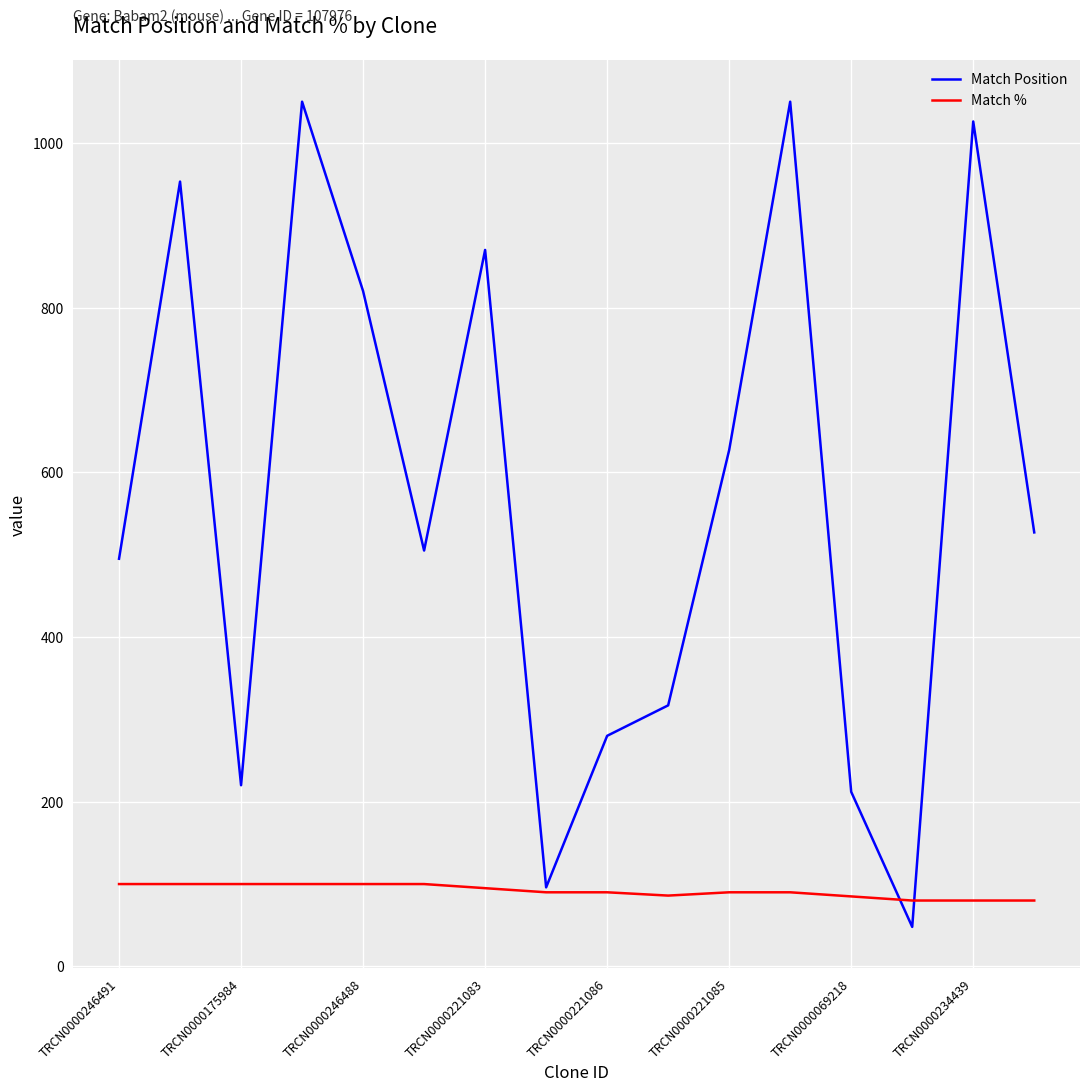

What is the minimum value for Match %?

80